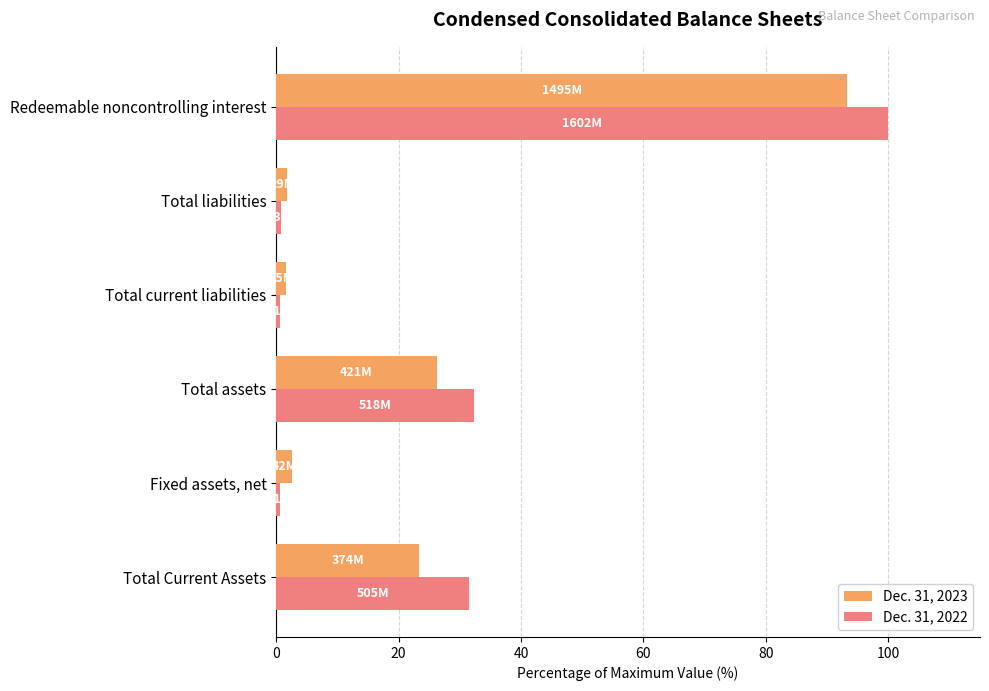

True or false: Dec. 31, 2022 has a value of 32.3 at Total assets.

True